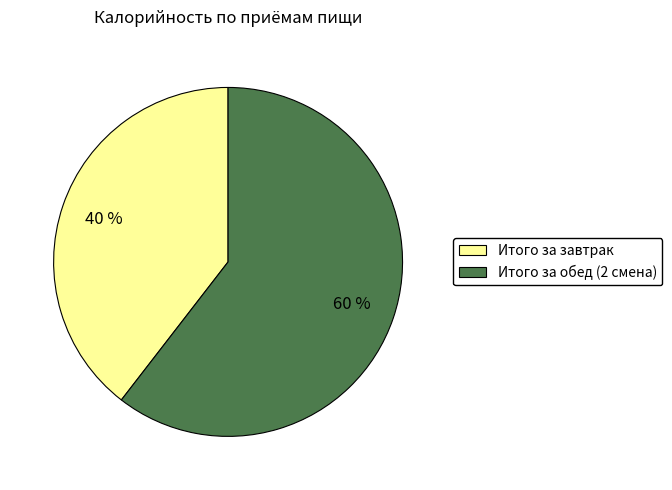

To the nearest percent, what is the average slice percentage?

50%